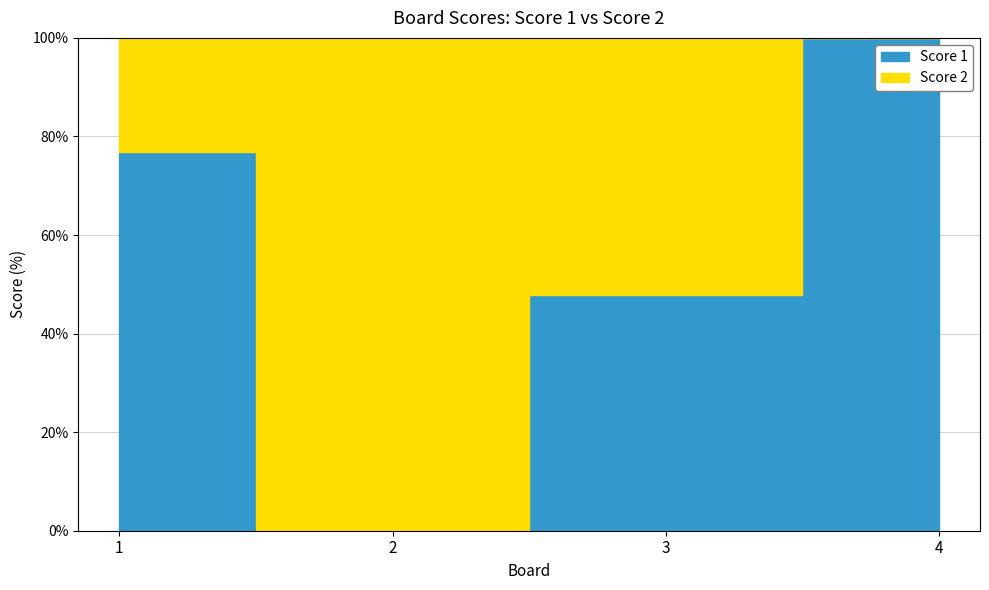

What is the value of the Score 2 point at the 1st from the left?

3